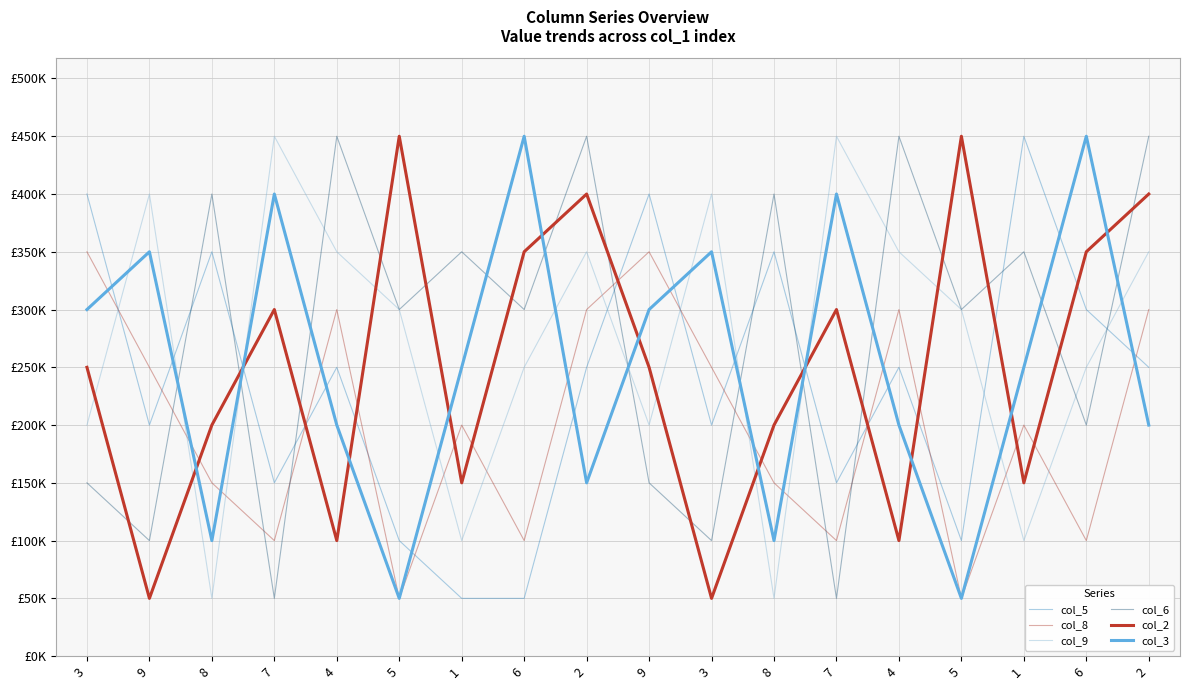

The value of col_3 at 8 is 100000. True or false?

True